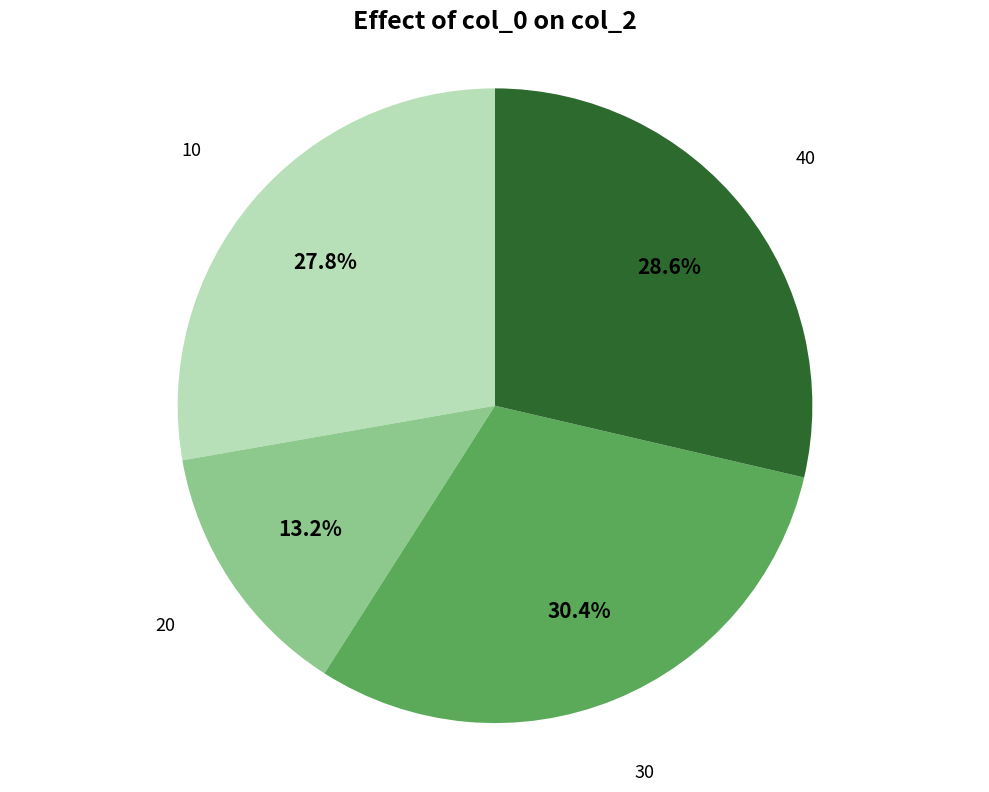

Is there a majority slice in this chart?

No